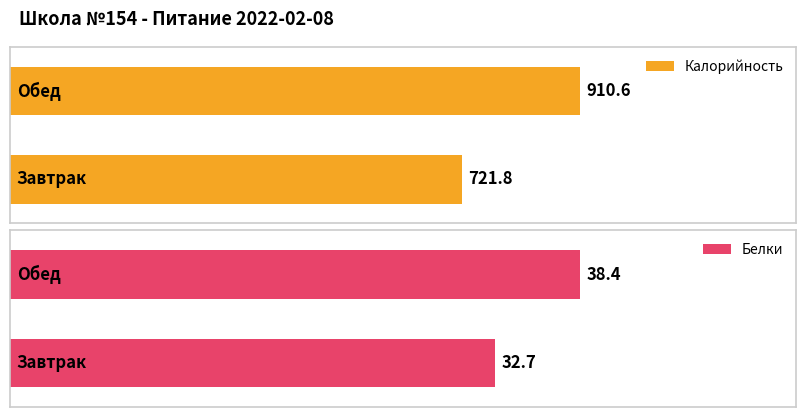

What are all the series names shown in the legend?

Калорийность, Белки